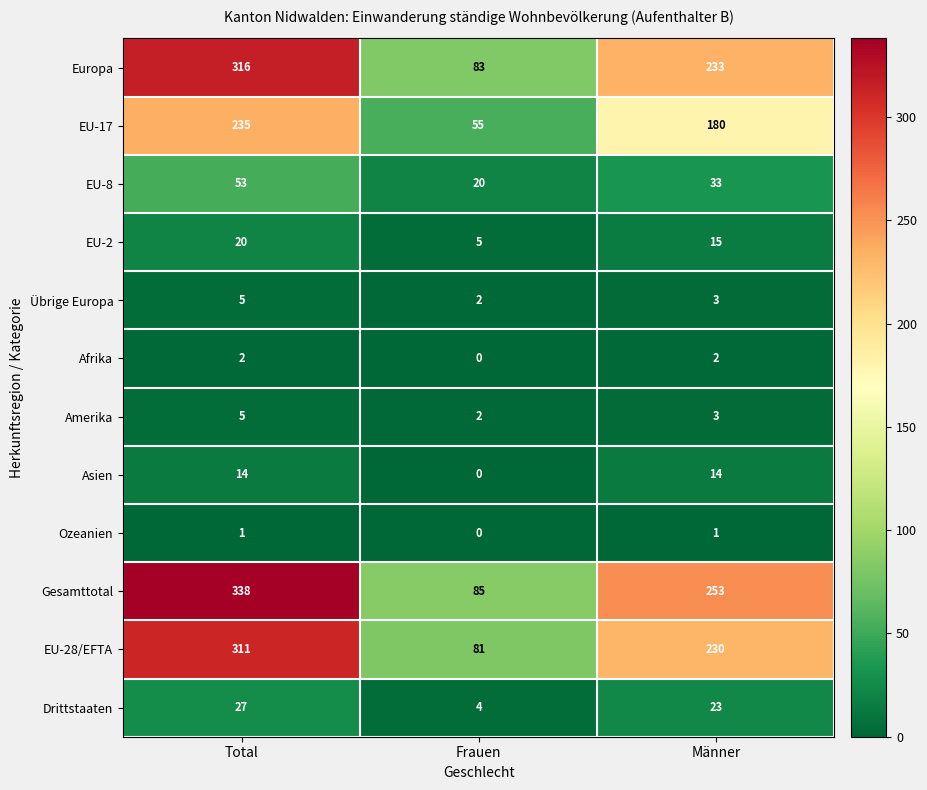

What is the total value across all series at Frauen?

337